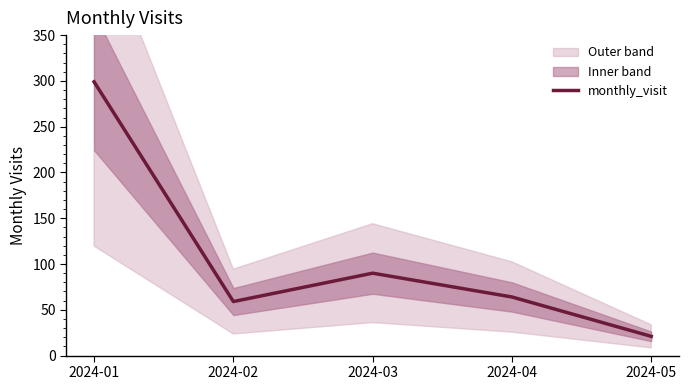

The chart shows a value of 299 at 2024-01. True or false?

True